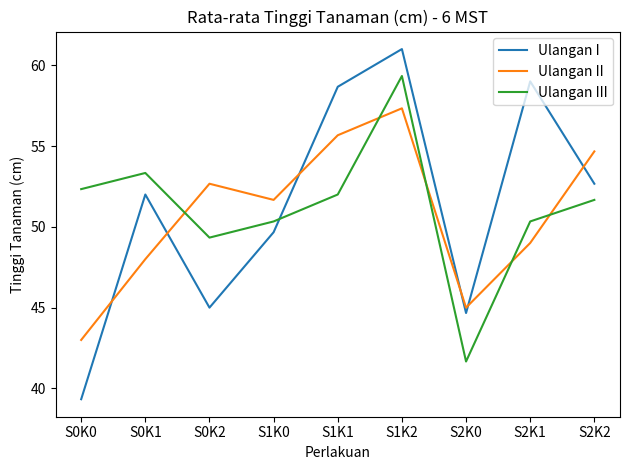

True or false: Ulangan III has a value of 51.7 at S2K2.

True